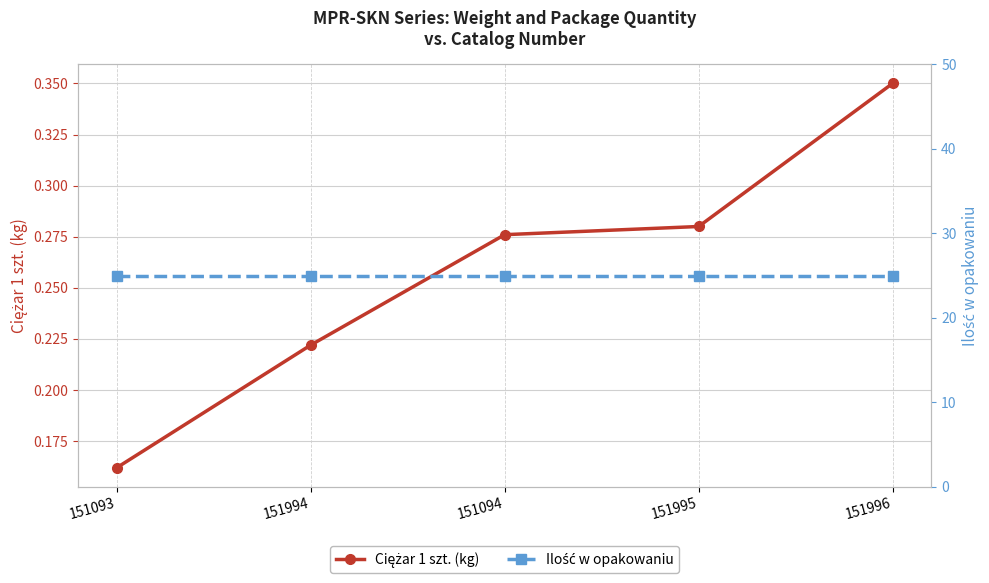

True or false: Ilość w opakowaniu and Ciężar 1 szt. (kg) cross at least once.

False